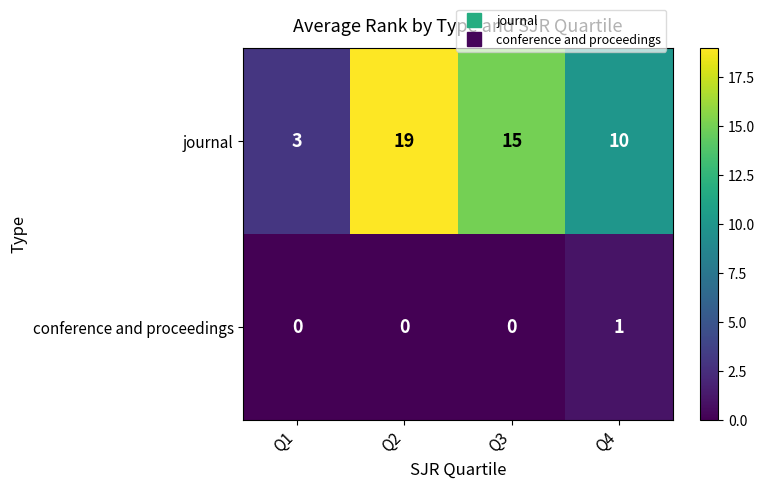

What is the difference between the maximum and minimum values in the journal series?

16